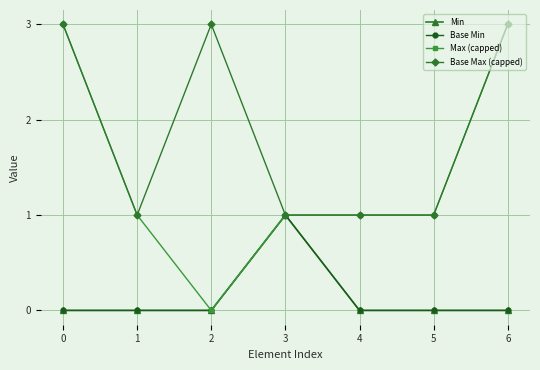

List the series in order of their peak value, lowest first.

Min, Base Min, Max (capped), Base Max (capped)